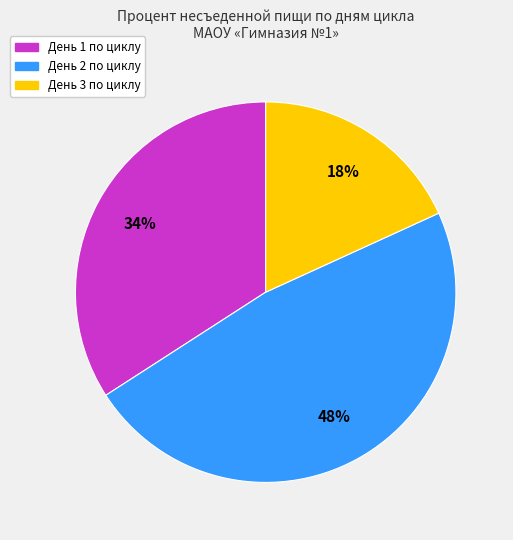

Is there any slice that represents more than half of the pie?

No